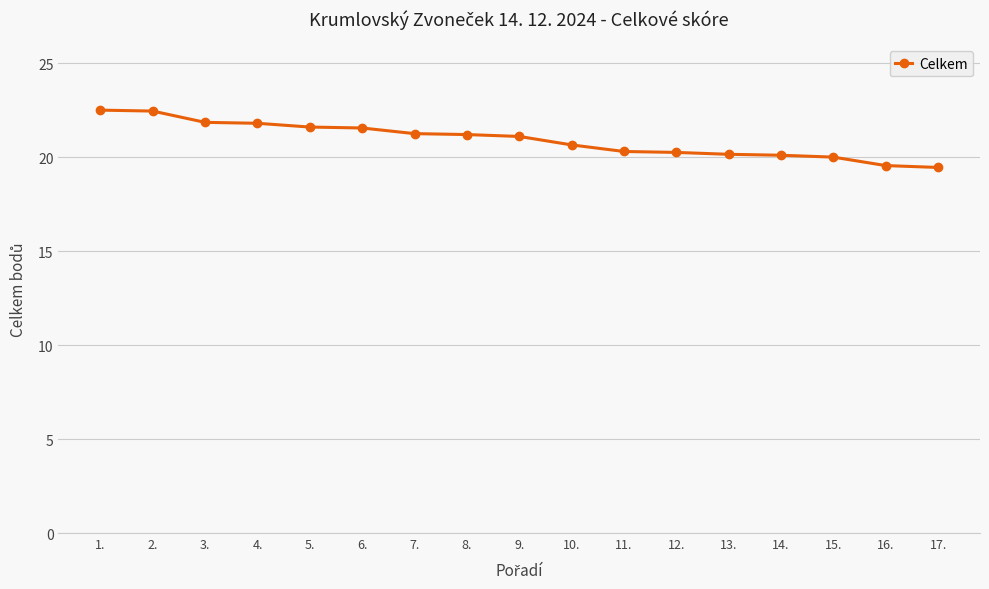

Between 16. and 14., which is larger?

14.